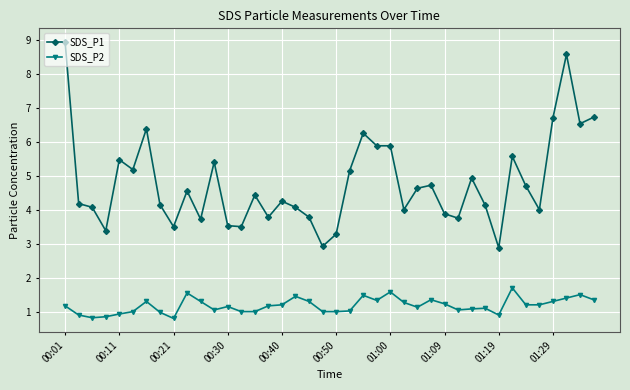

What is the value of the SDS_P1 point at the 27th from the left?

4.6